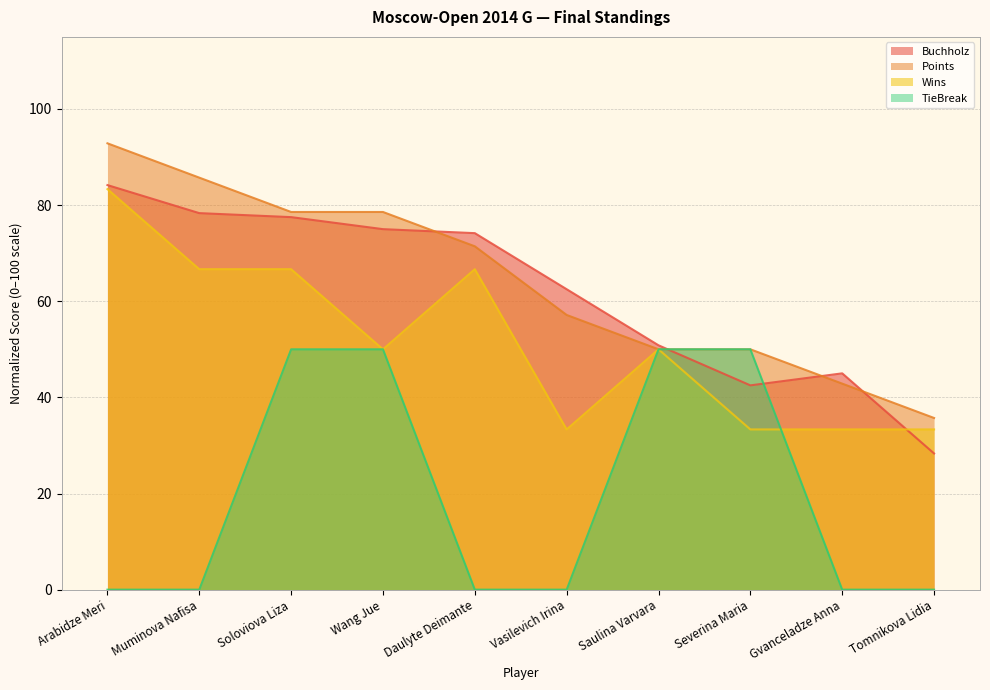

True or false: Wins has more than 1 interior local peaks.

True